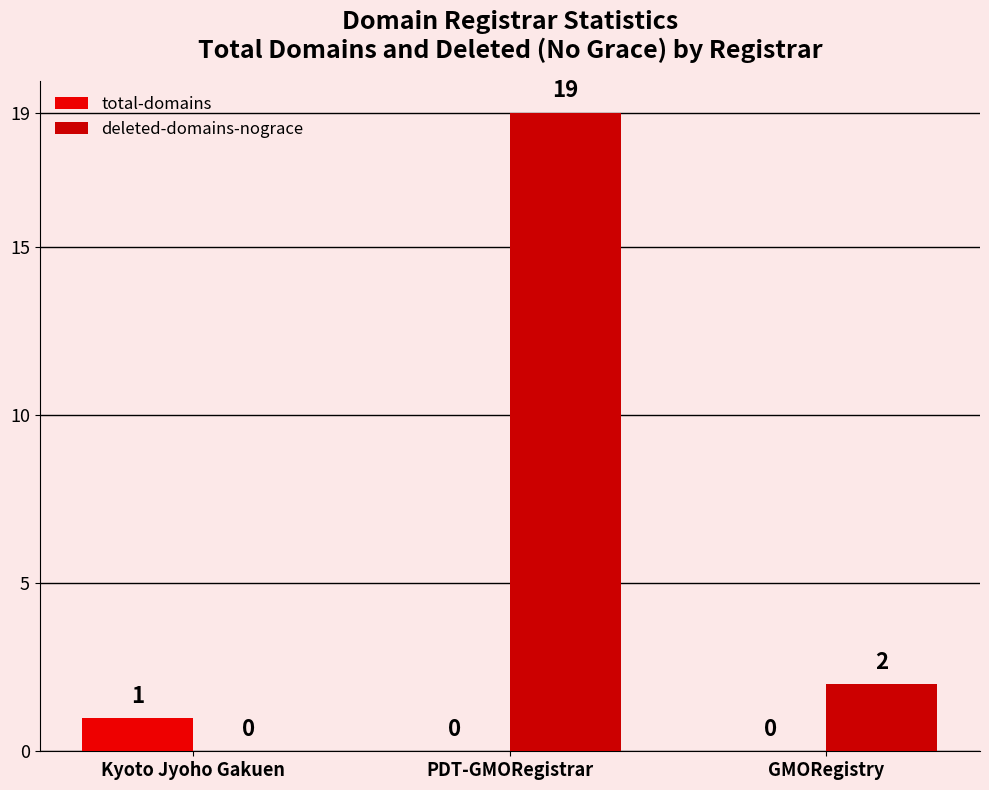

Which has a higher value, Kyoto Jyoho Gakuen or GMORegistry?

Kyoto Jyoho Gakuen